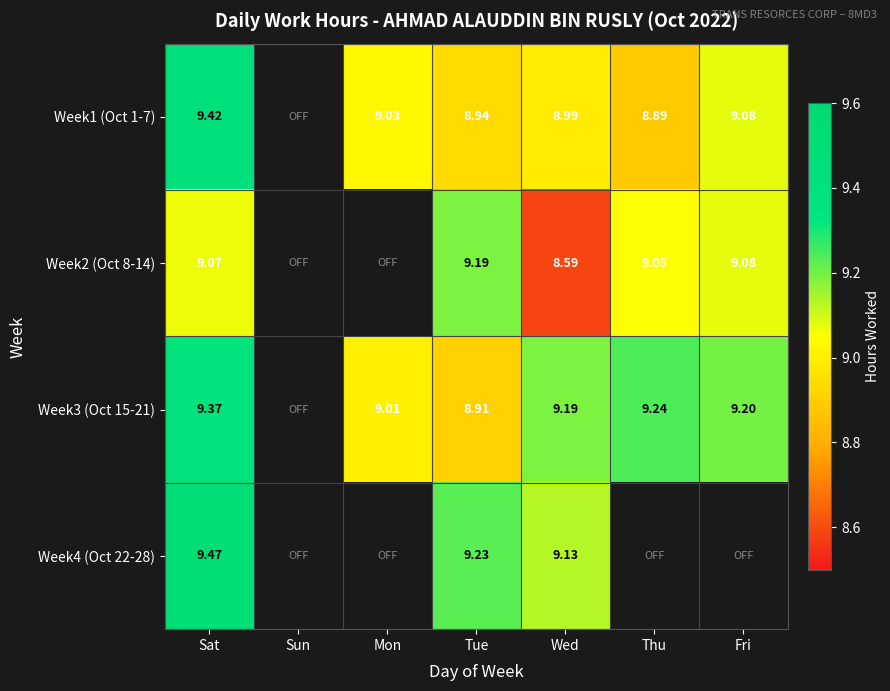

Which category has the lowest value across all series?

Wed